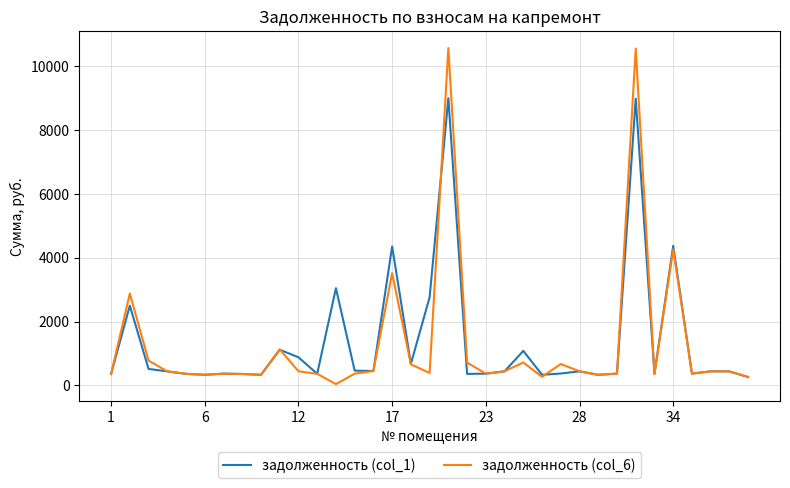

Which series has the widest spread of values?

задолженность (col_6)